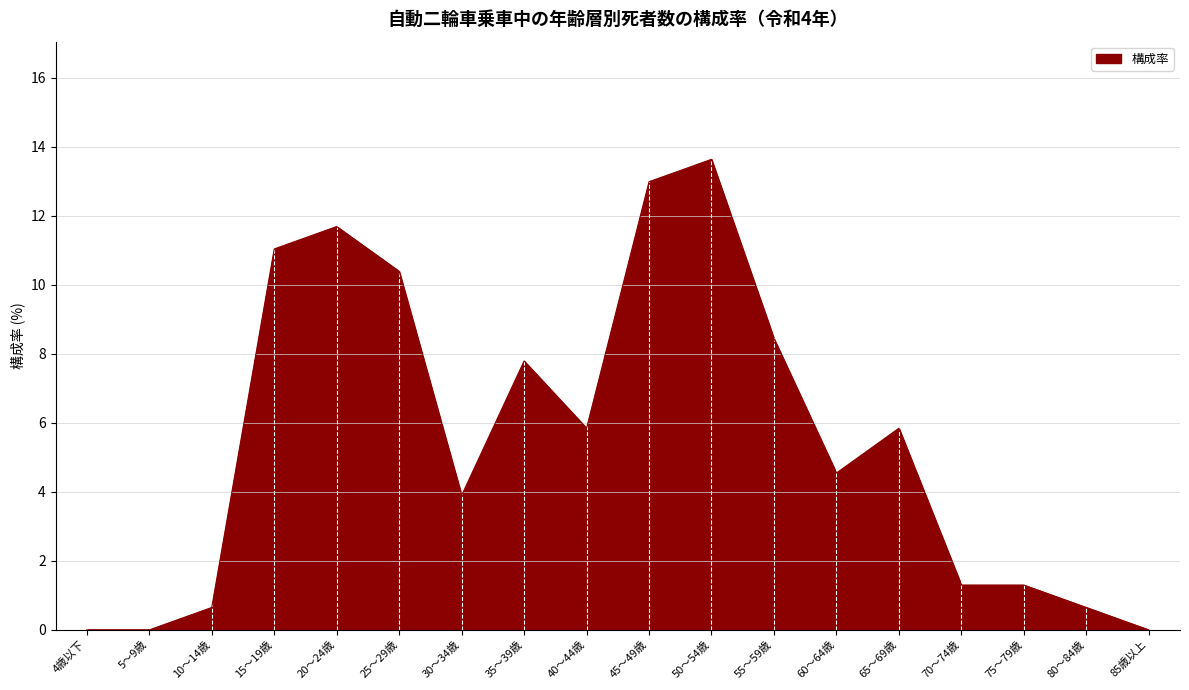

Reading left to right, transcribe all the data shown in this chart.

4歳以下=0.0	5～9歳=0.0	10～14歳=0.6	15～19歳=11.0	20～24歳=11.7	25～29歳=10.4	30～34歳=3.9	35～39歳=7.8	40～44歳=5.8	45～49歳=13.0	50～54歳=13.6	55～59歳=8.4	60～64歳=4.5	65～69歳=5.8	70～74歳=1.3	75～79歳=1.3	80～84歳=0.6	85歳以上=0.0